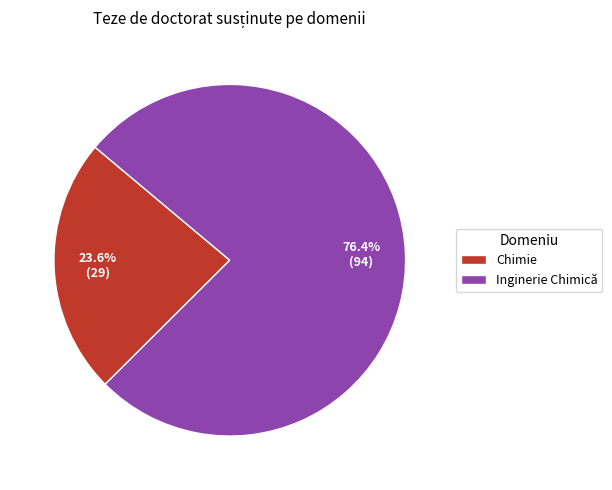

The Chimie slice represents 24% of the pie. True or false?

True